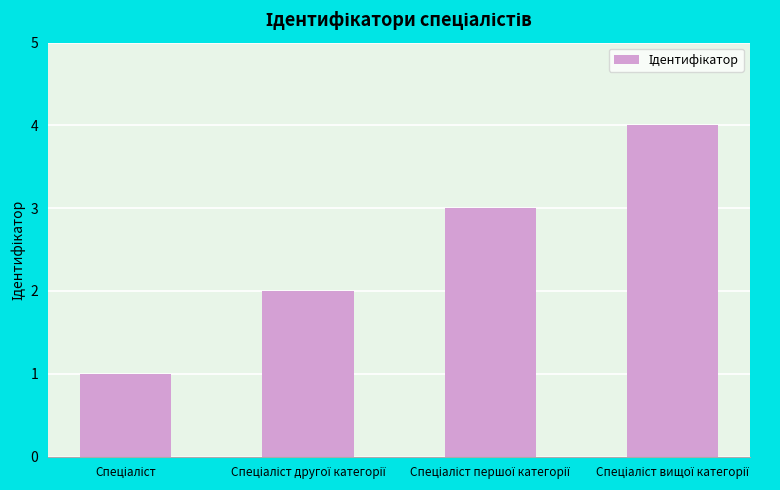

What is the maximum value shown in the chart?

4